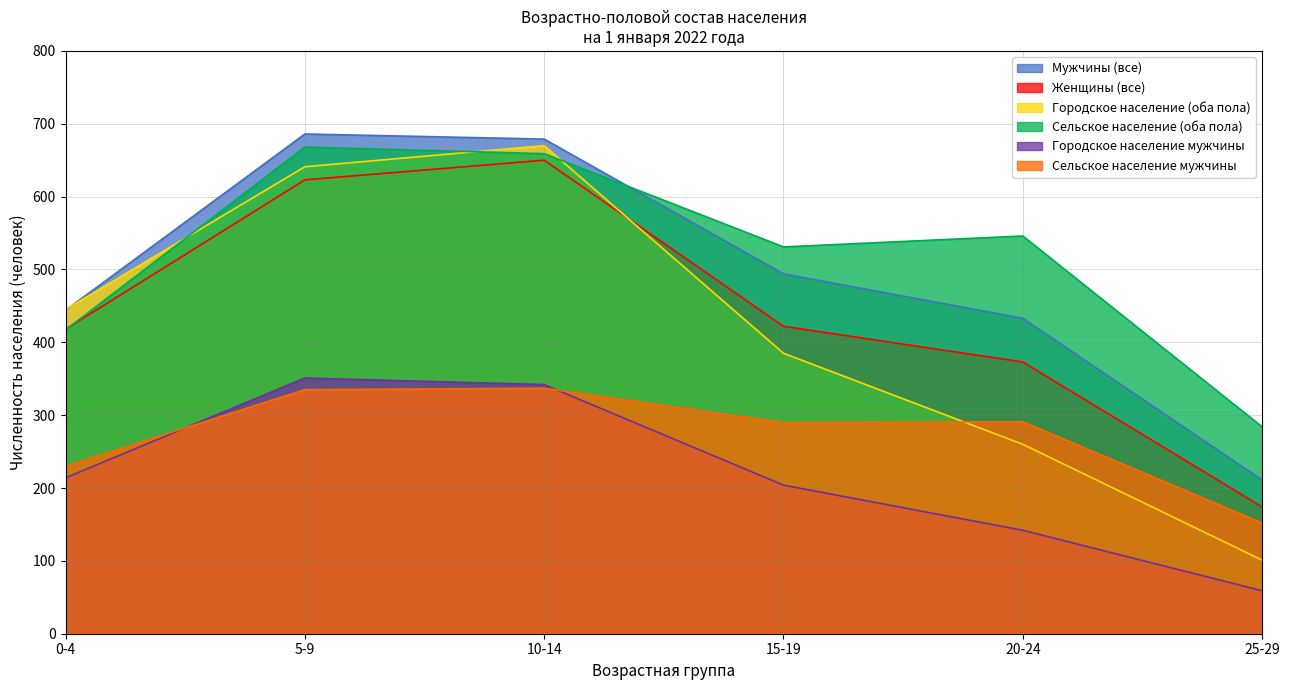

How many lines are shown in the chart?

6